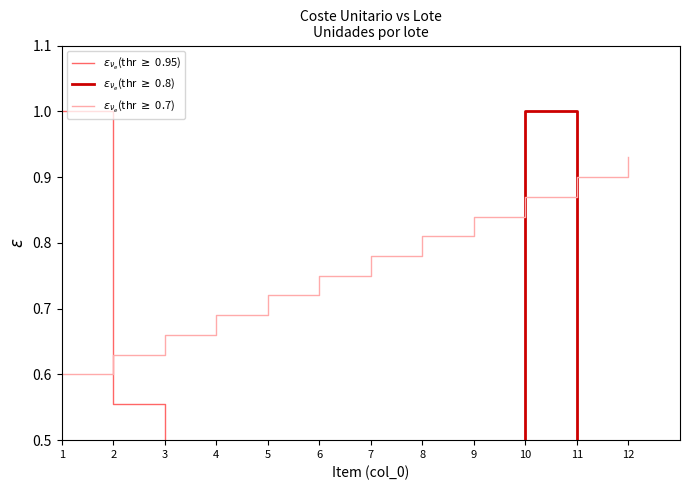

What is the total value across all series at 5?

1.4